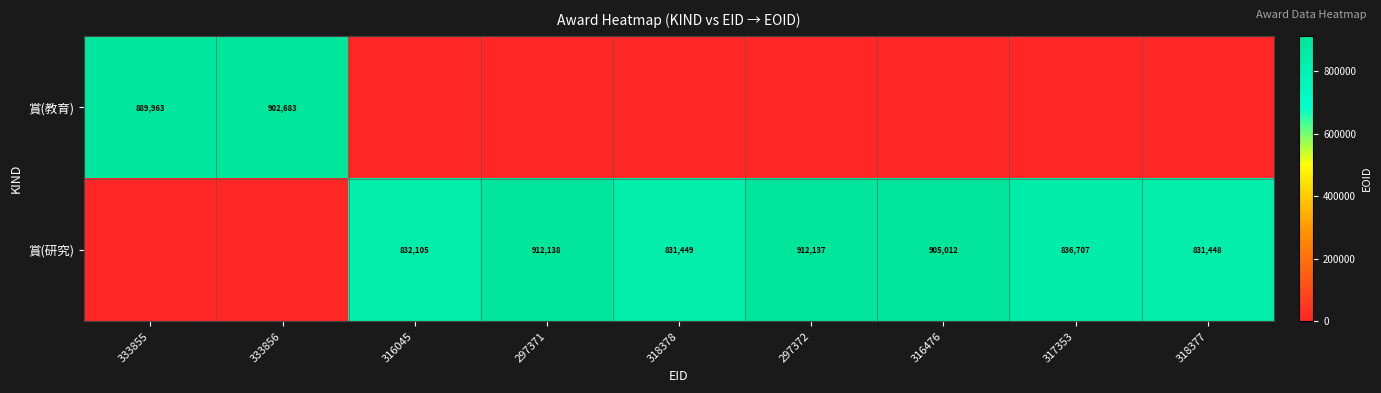

What is the sum of the 賞(研究) values at 297372 and 318377?

1743585